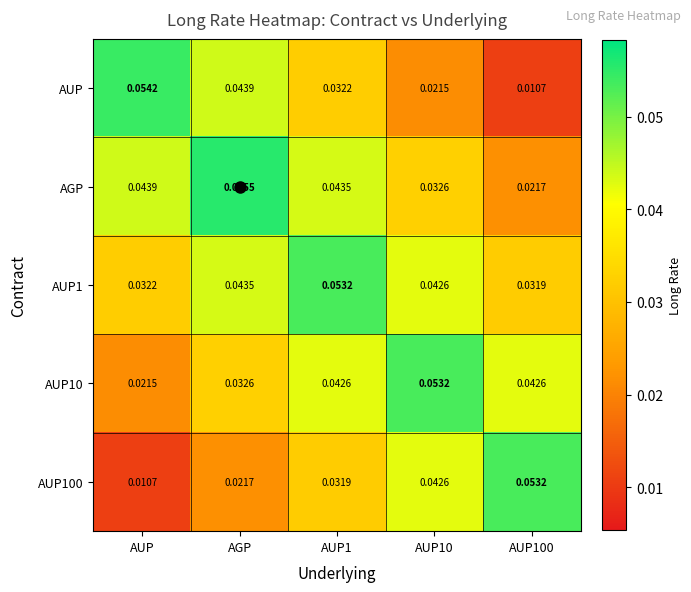

How many categories are shown in the chart?

5